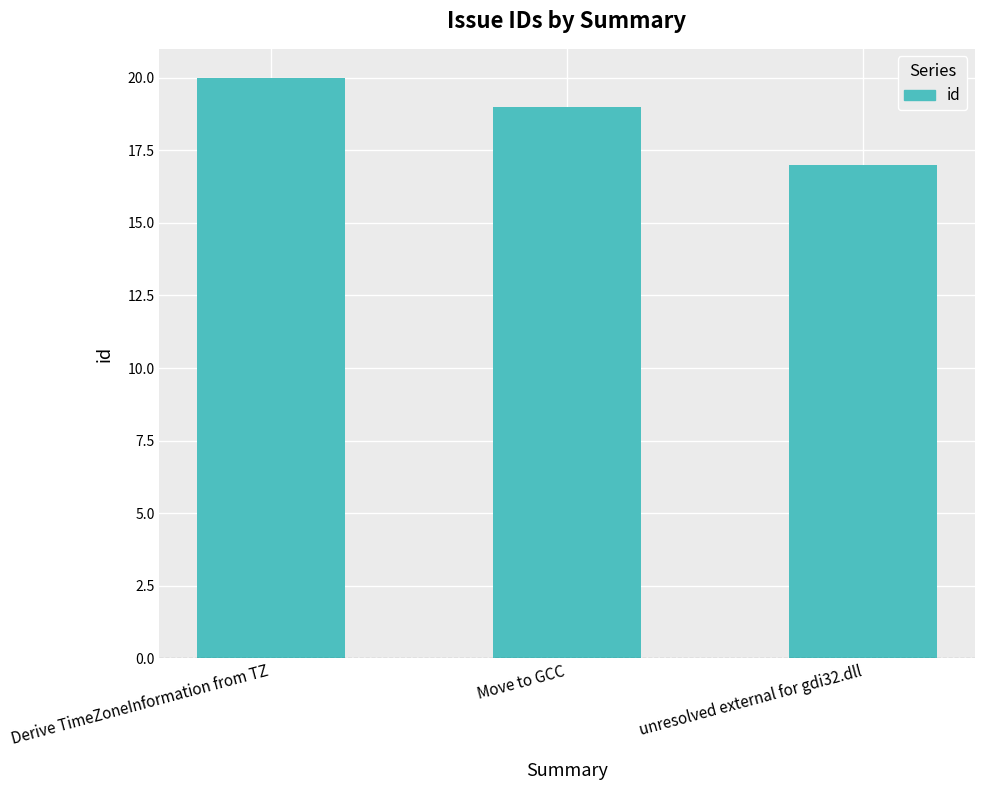

What is the label of the 3rd bar from the right?

Derive TimeZoneInformation from TZ